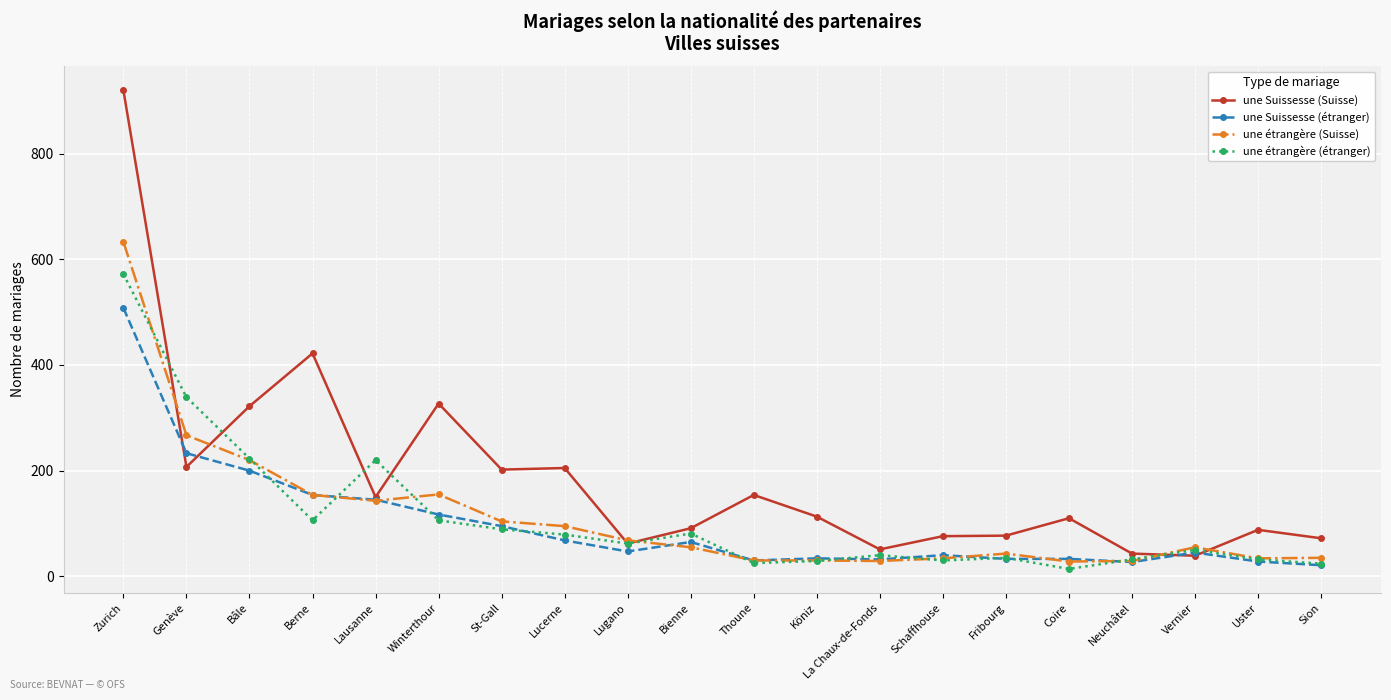

How many values in the une étrangère (Suisse) series are below 55?

9